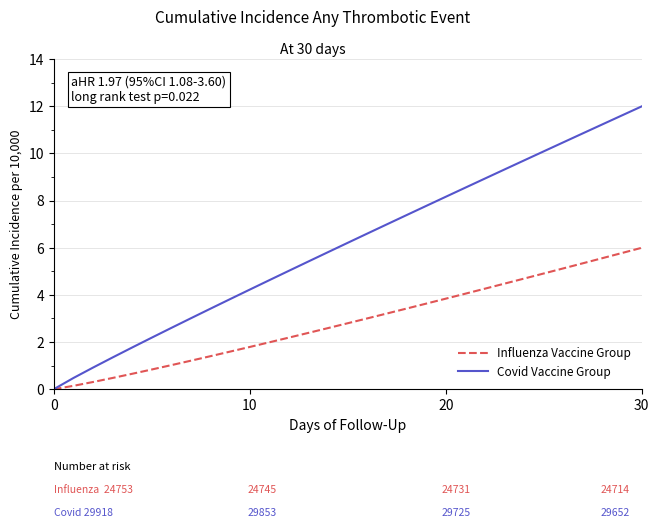

Rank the series by their maximum value, from highest to lowest.

Covid Vaccine Group, Influenza Vaccine Group